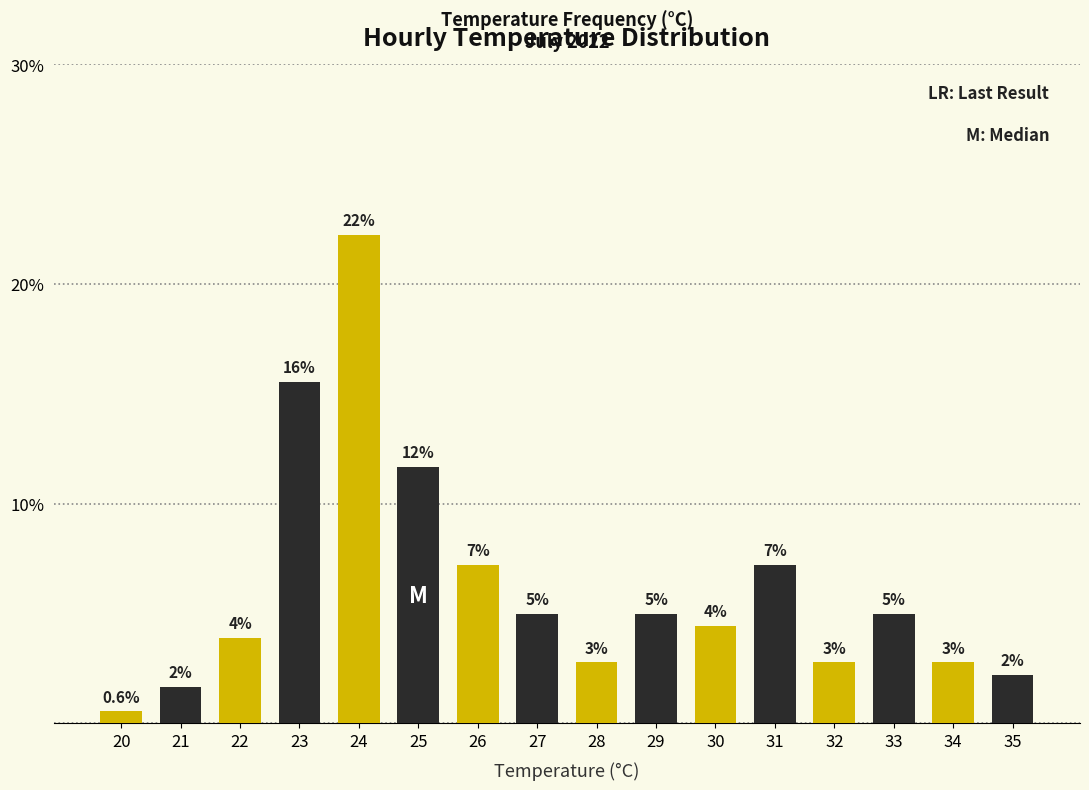

Does the chart contain any negative values?

No